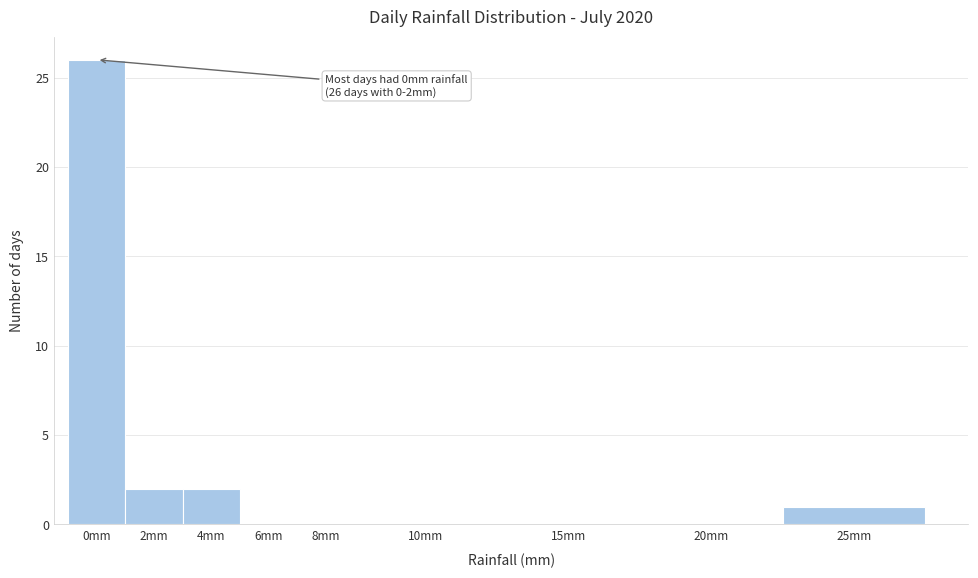

Reading right to left, list all the values displayed in this chart.

25mm=1	20mm=0	15mm=0	10mm=0	8mm=0	6mm=0	4mm=2	2mm=2	0mm=26